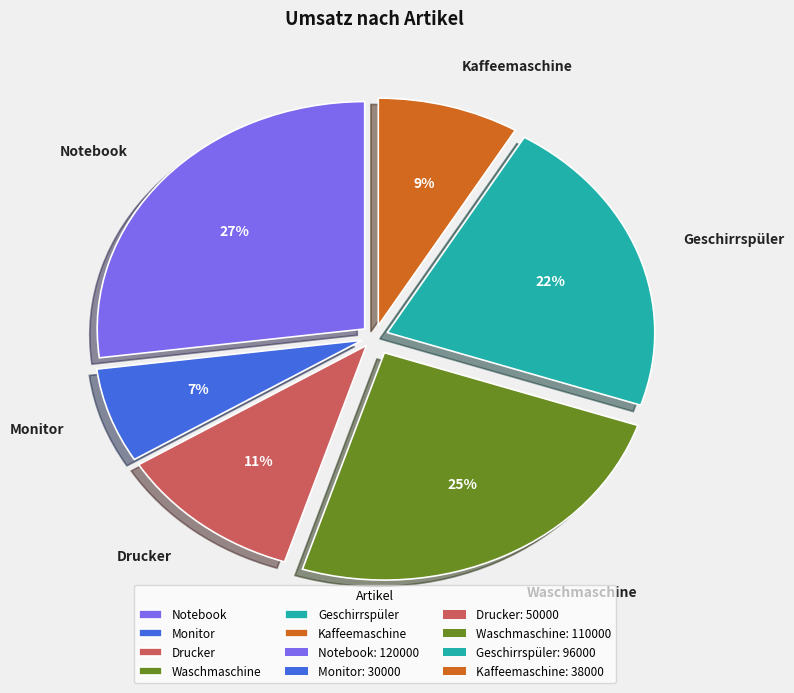

To the nearest percent, what is the average slice percentage?

17%